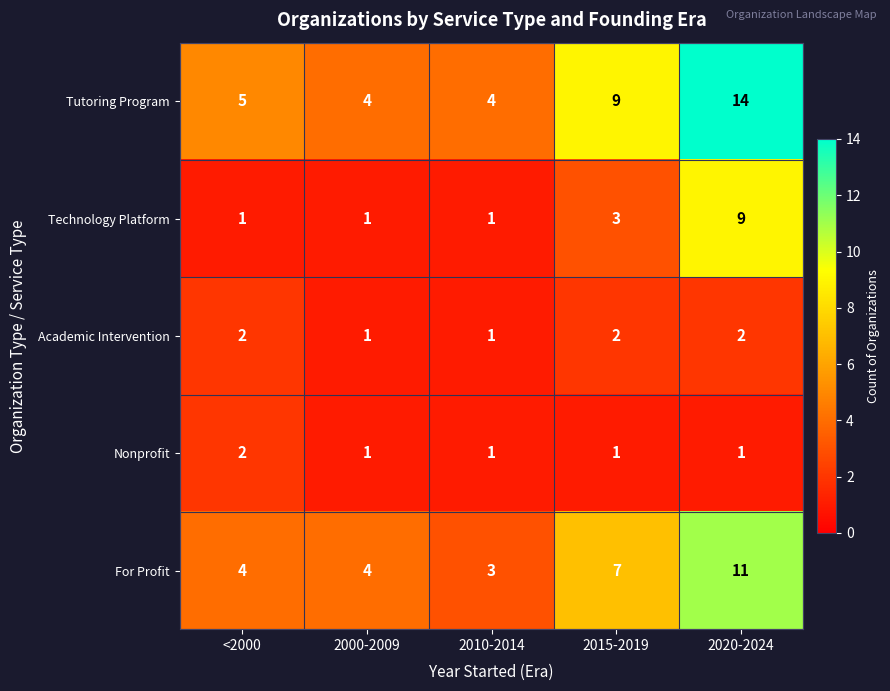

What is the smallest value displayed?

1